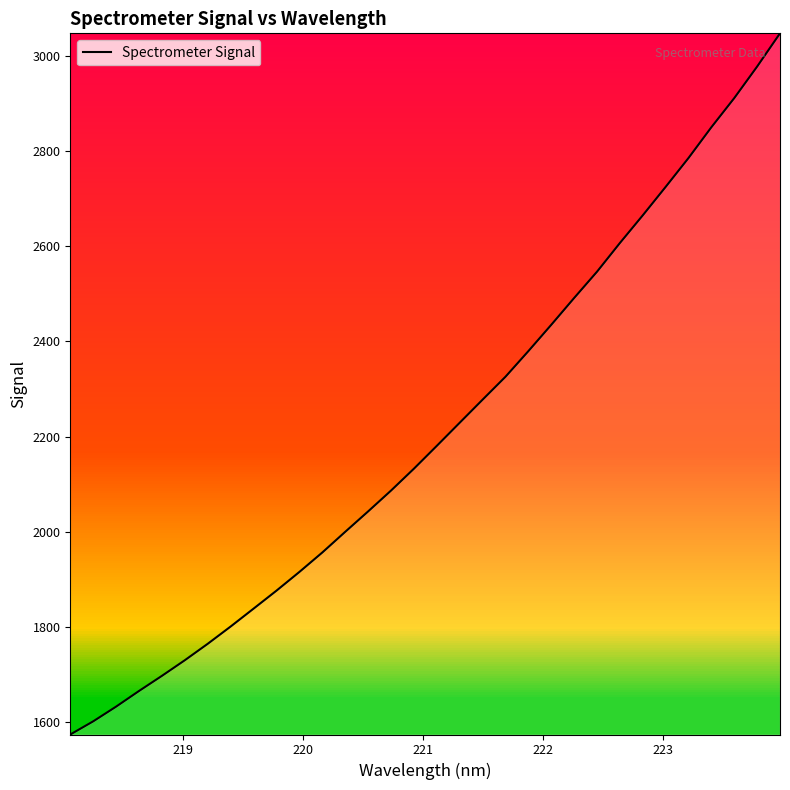

What is the difference between the maximum and minimum values?

1474.2